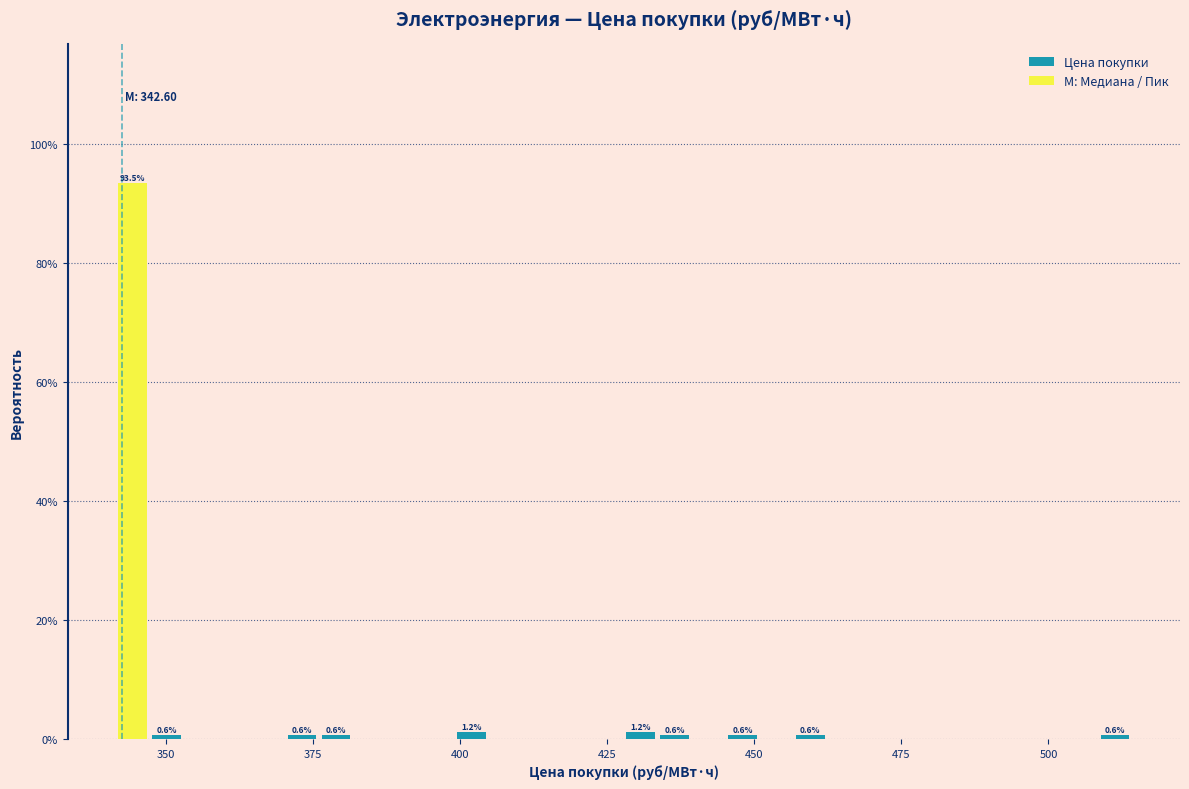

Around what value on the x-axis is the tallest bar? Give the approximate position of its centre, as read against the axis.

345